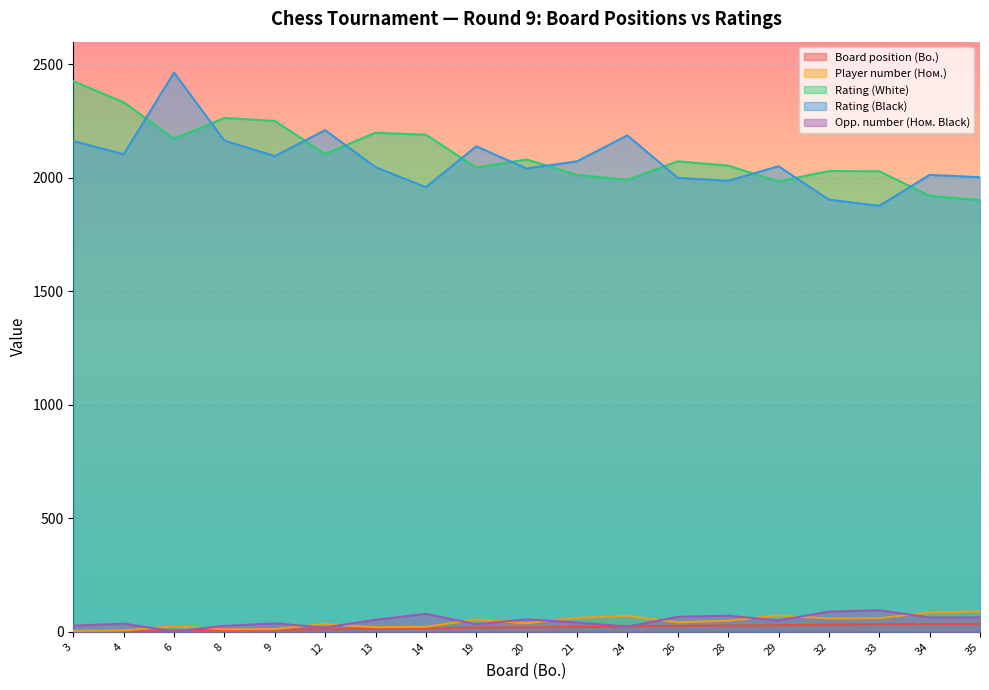

Is it true that Board position (Bo.) equals 14 at 14?

True